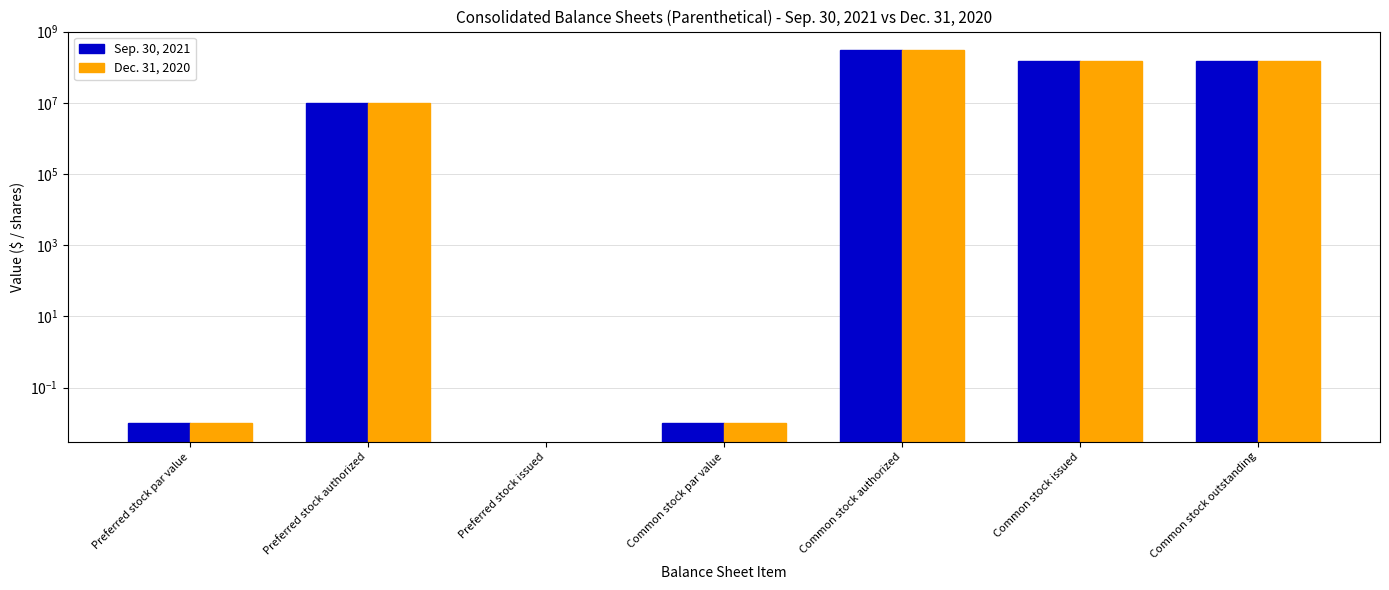

List the series in order of their peak value, lowest first.

Sep. 30, 2021, Dec. 31, 2020